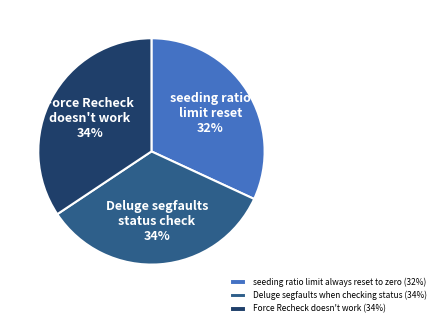

Which slice is the smallest?

seeding ratio limit always reset to zero